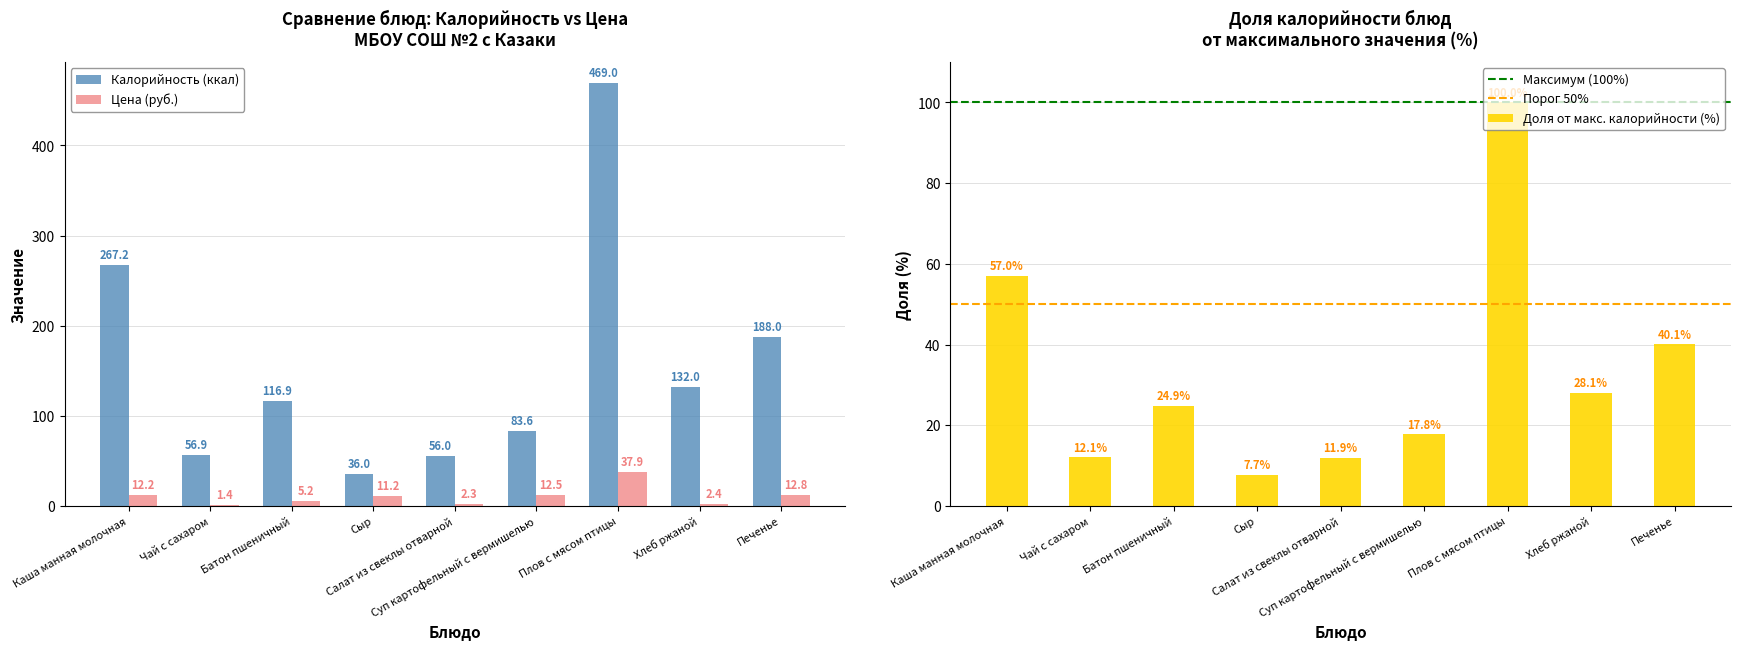

The value of Калорийность at Сыр is 36.0. True or false?

True